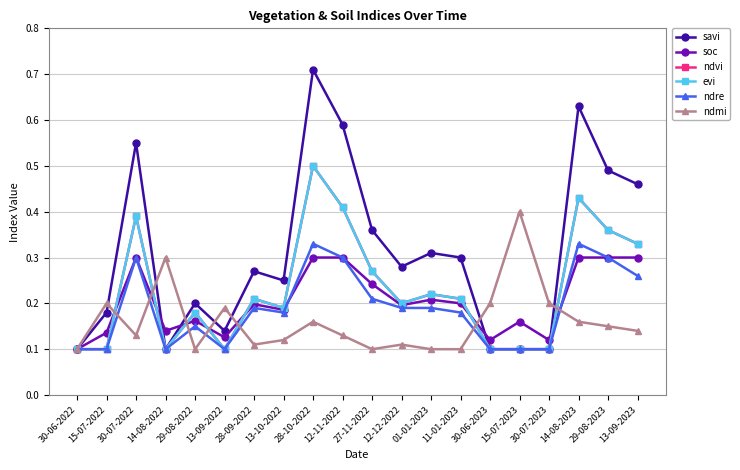

What is the greatest value displayed?

0.7